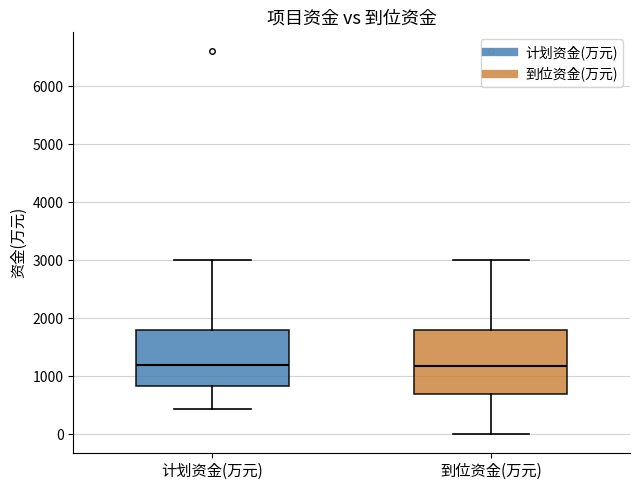

Reading left to right, transcribe this box plot: for each box, give where its median line is, the range the box spans, and where its two whiskers end, as read against the y-axis. The values are not printed on the chart, so give them approximately, as read against the axis.

计划资金(万元): median 1200, box 800 to 1800, whiskers 400 to 3000
到位资金(万元): median 1200, box 700 to 1800, whiskers 0 to 3000